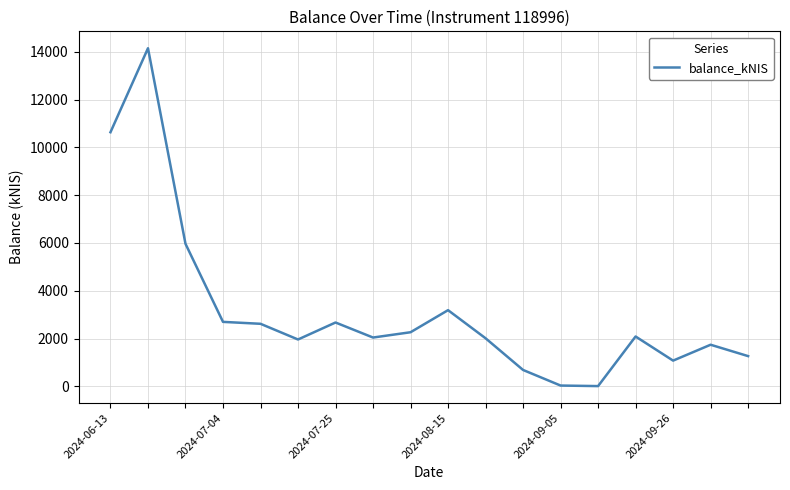

What is the difference between the maximum and minimum values?

14149.3